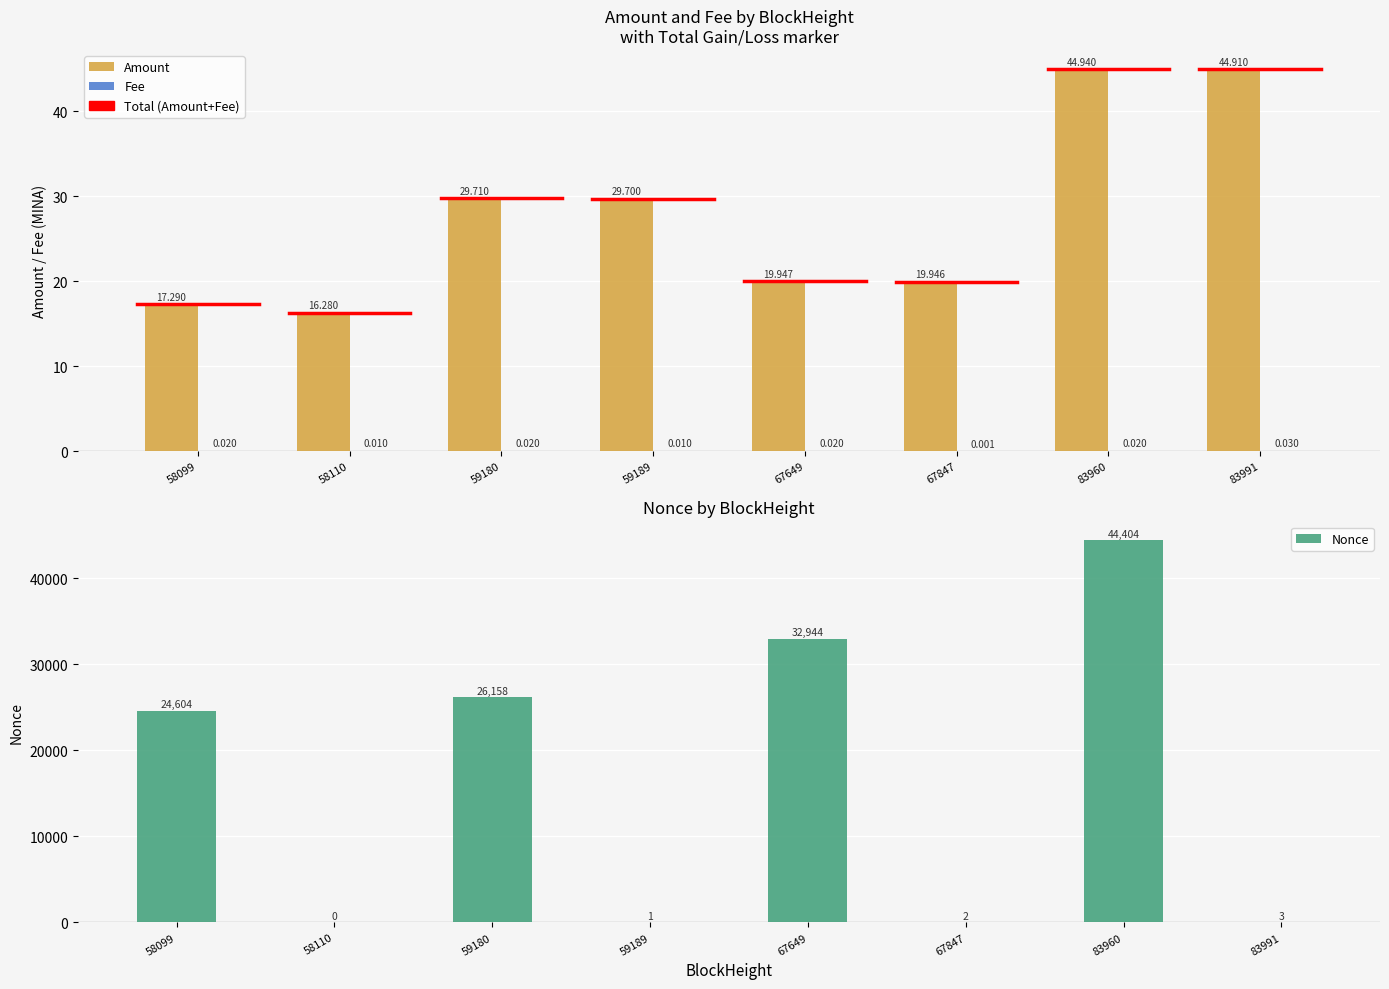

What is the difference between the highest and lowest values at 59189?

29.7